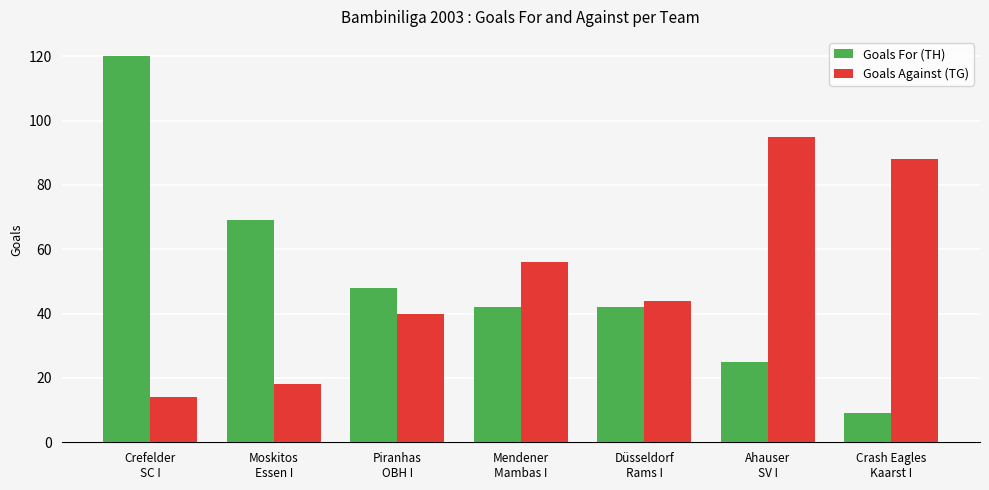

At which label does Goals For (TH) first exceed 42?

Crefelder
SC I